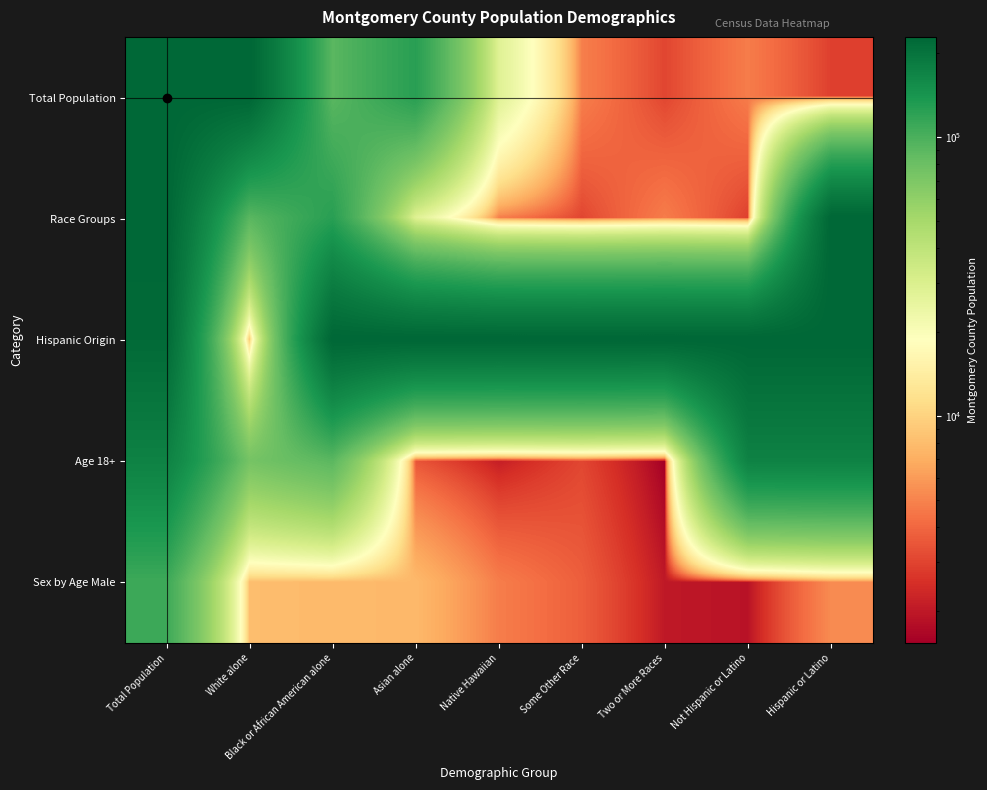

Which has a higher value, Not Hispanic or Latino or Hispanic or Latino?

Not Hispanic or Latino